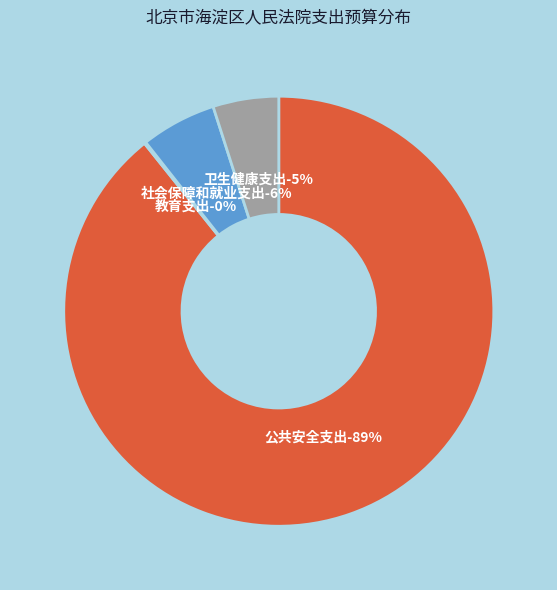

To the nearest percent, what portion does 社会保障和就业支出 represent?

6%